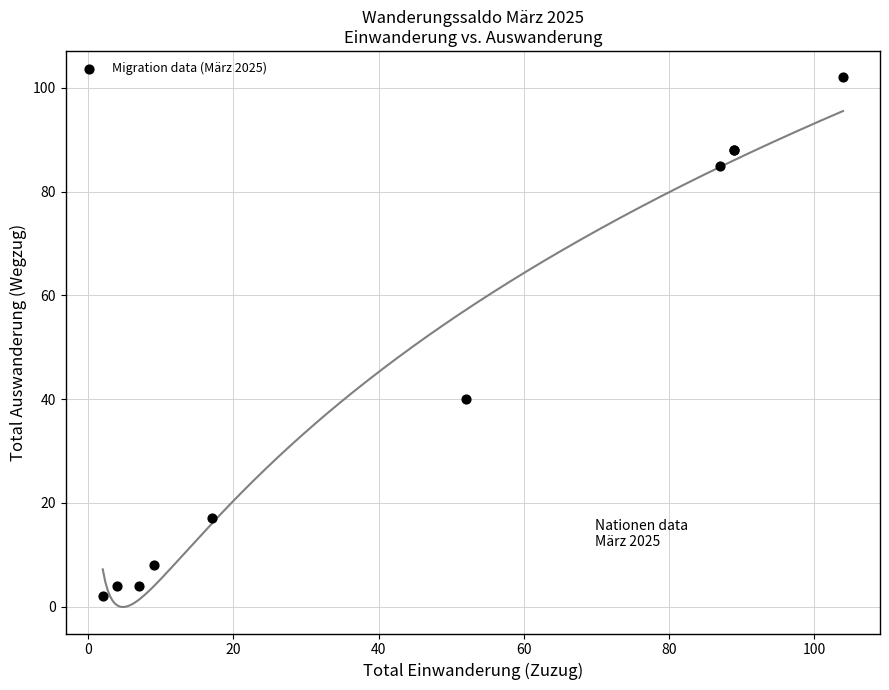

What Y value in the scatter plot is closest to 52?

40